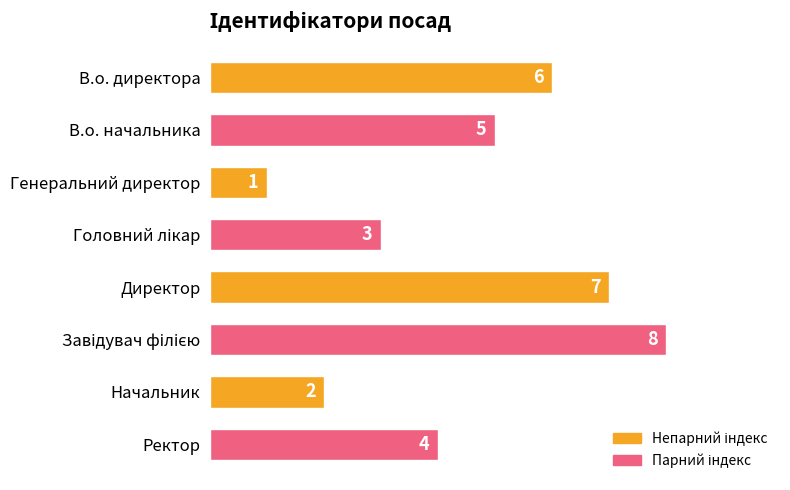

What is the minimum value shown in the chart?

1